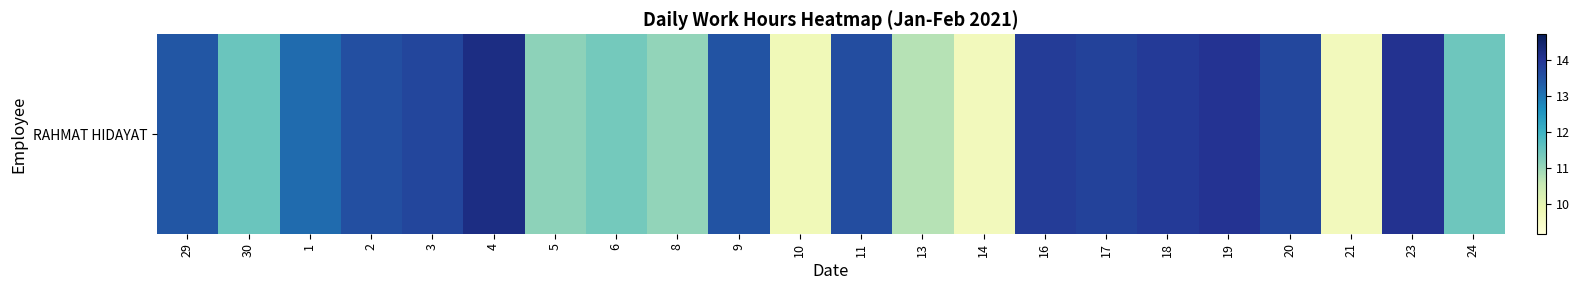

What is the smallest value displayed?

9.7